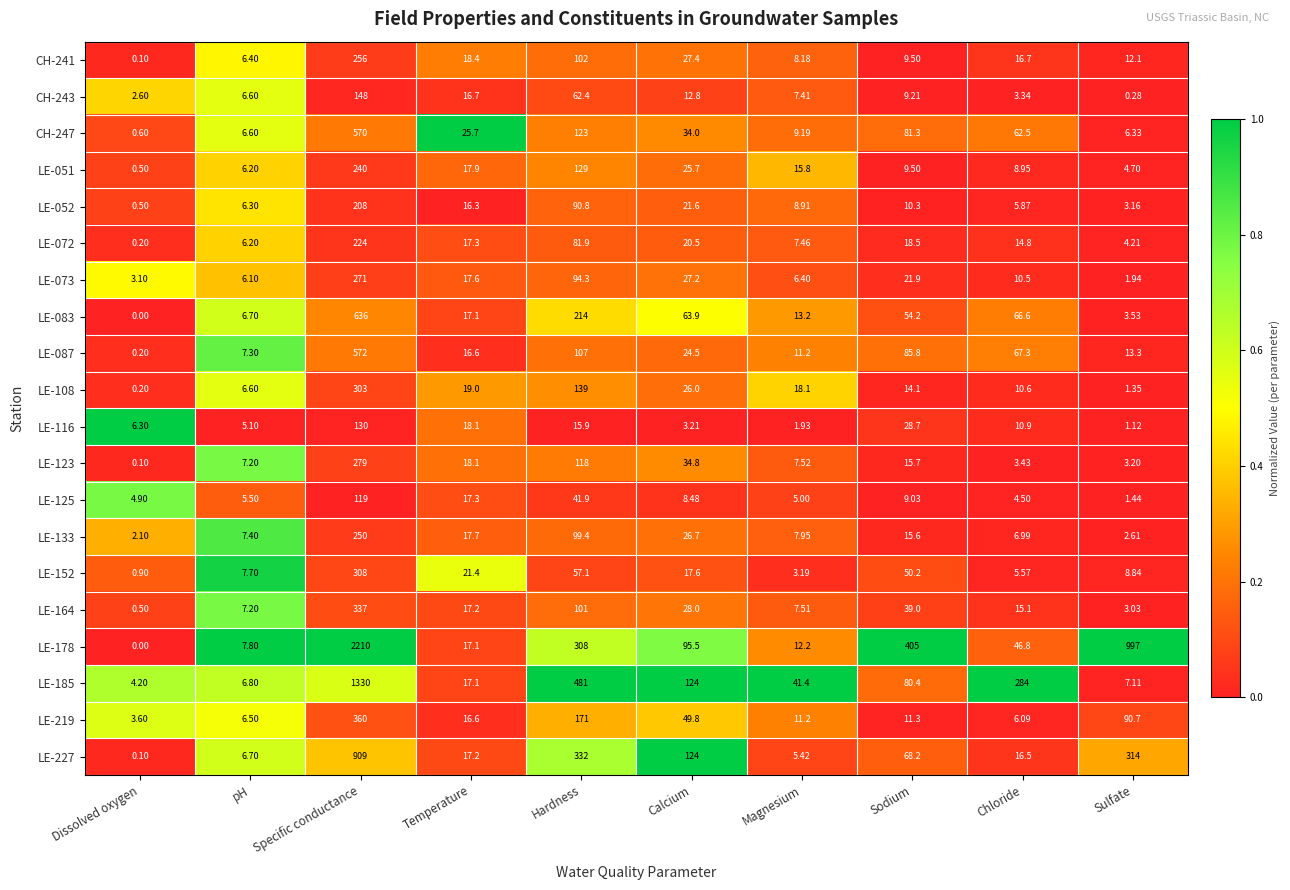

At which label does LE-219 reach its peak?

Specific conductance